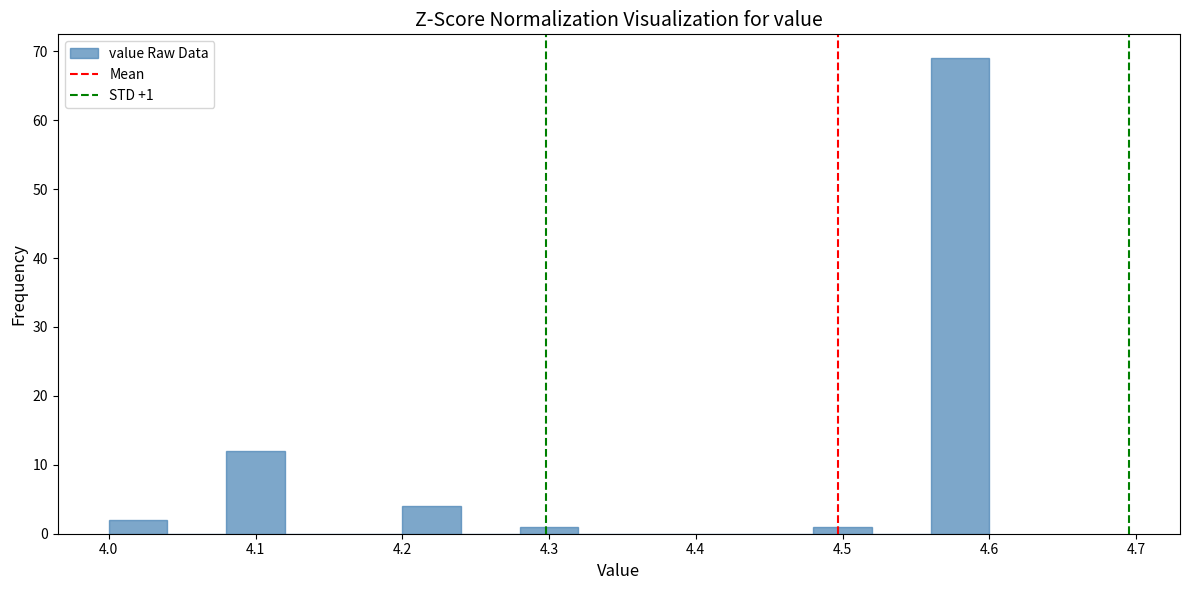

Which range on the x-axis has the tallest bar?

4.56 to 4.60